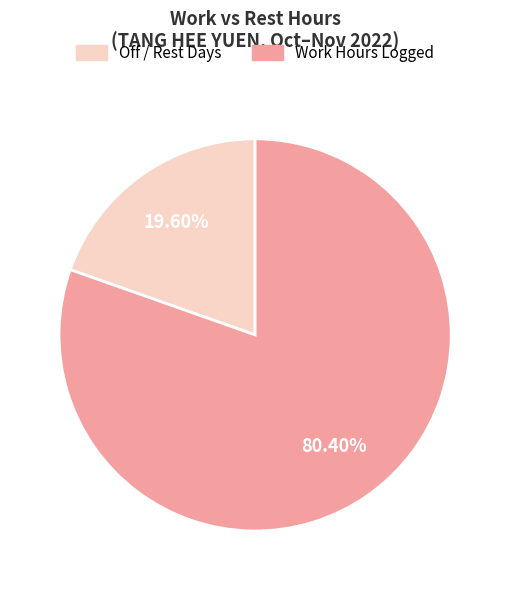

Between Off / Rest Days and Work Hours Logged, which is larger?

Work Hours Logged